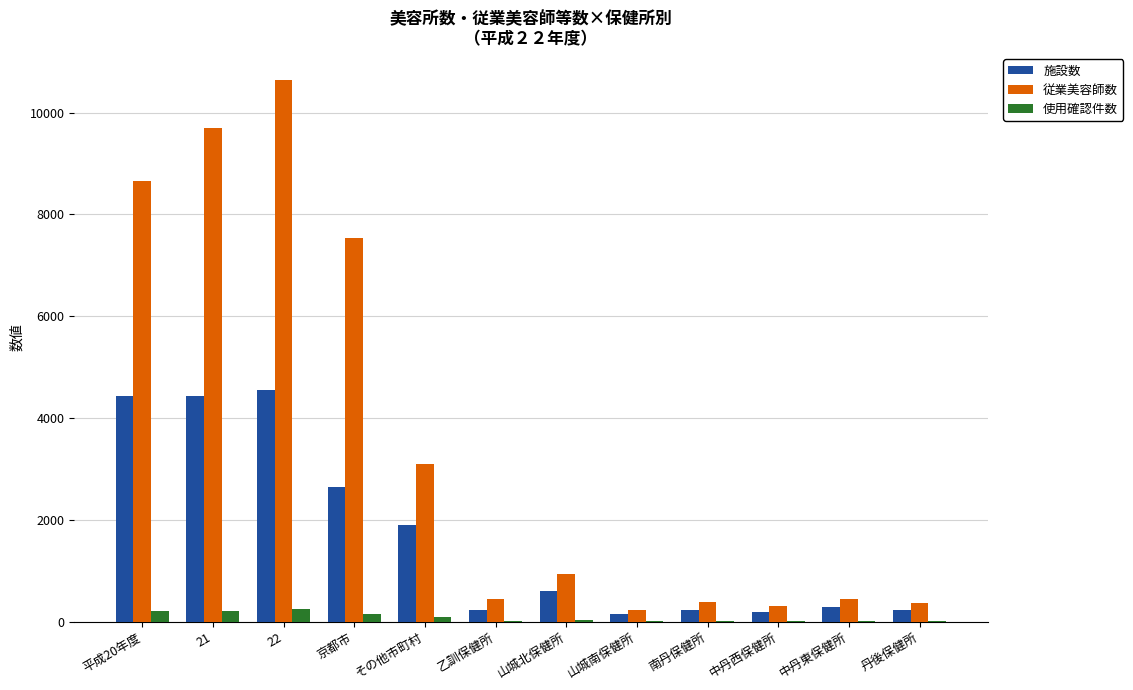

Is the value of 使用確認件数 at 平成20年度 greater than the value of 従業美容師数 at 平成20年度?

No